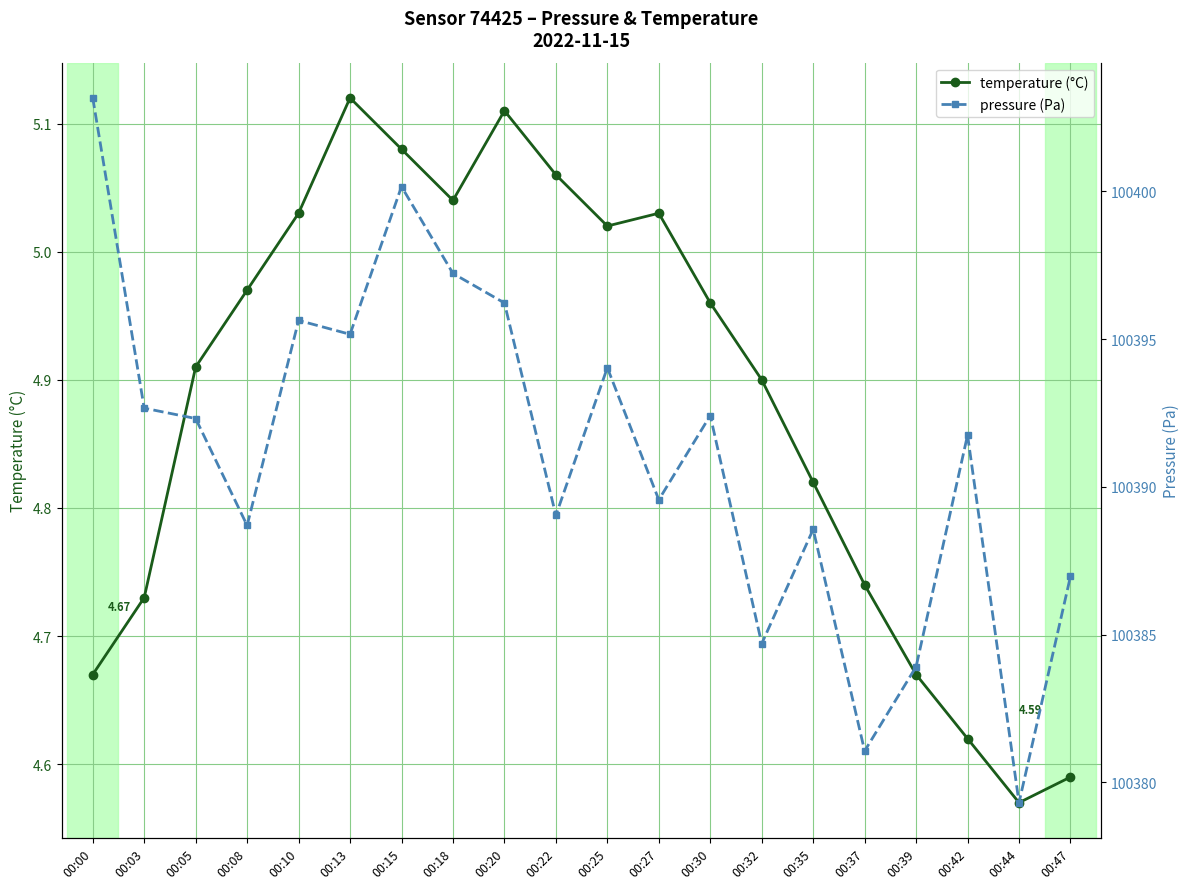

At which label does temperature reach its minimum?

00:44